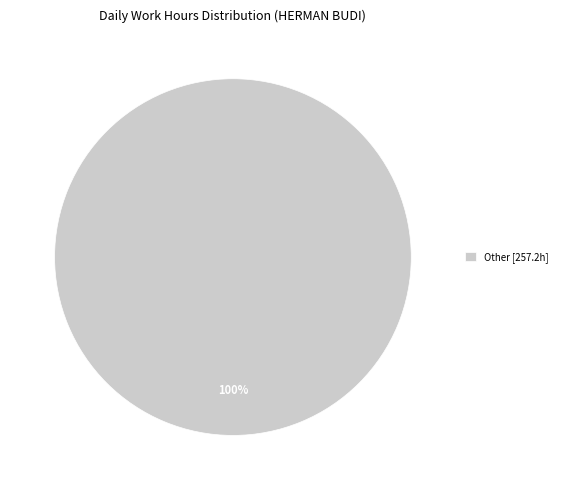

Is it true that Other [257.2h] is 100% of the pie?

True